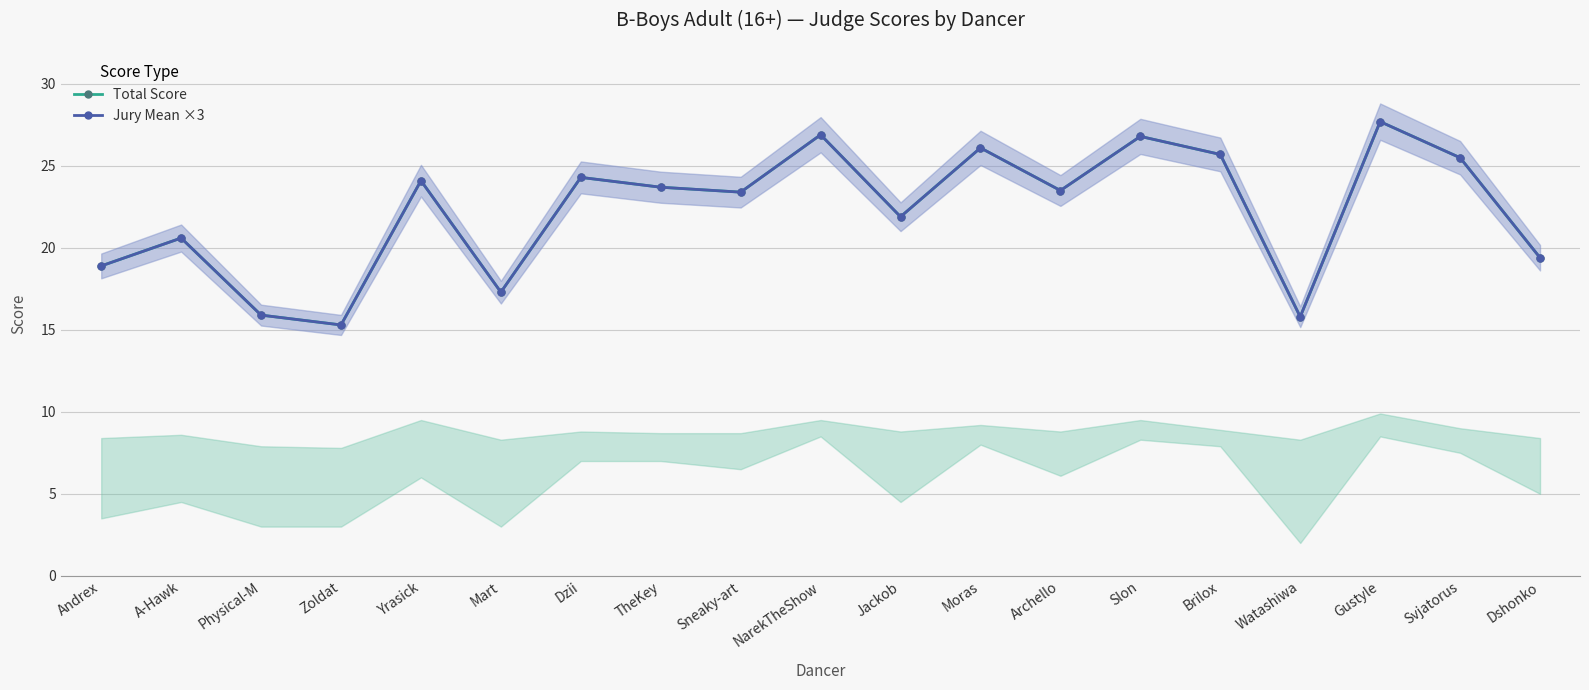

Rank the categories by Jury Mean ×3 value from highest to lowest.

Gustyle, NarekTheShow, Slon, Moras, Brilox, Svjatorus, Dzii, Yrasick, TheKey, Archello, Sneaky-art, Jackob, A-Hawk, Dshonko, Andrex, Mart, Physical-M, Watashiwa, Zoldat